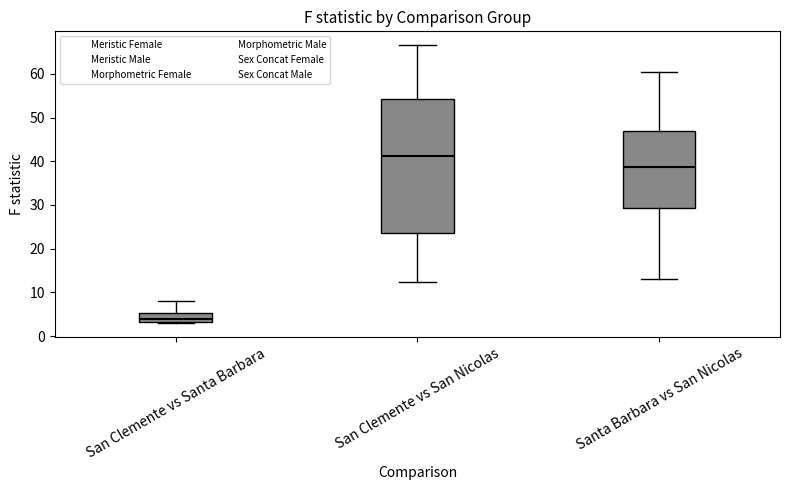

Which box is the tallest, from its lower edge to its upper edge?

San Clemente vs San Nicolas